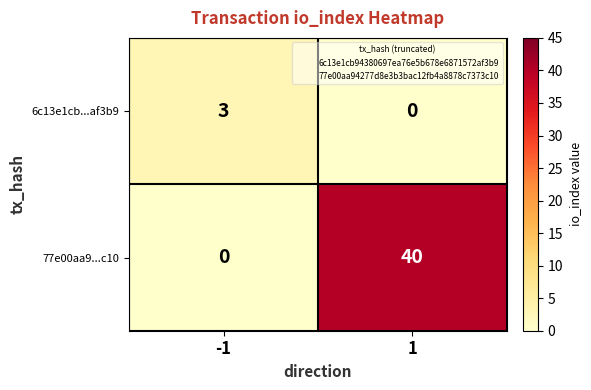

Rank the series by their average value, from lowest to highest.

6c13e1cb...af3b9, 77e00aa9...c10